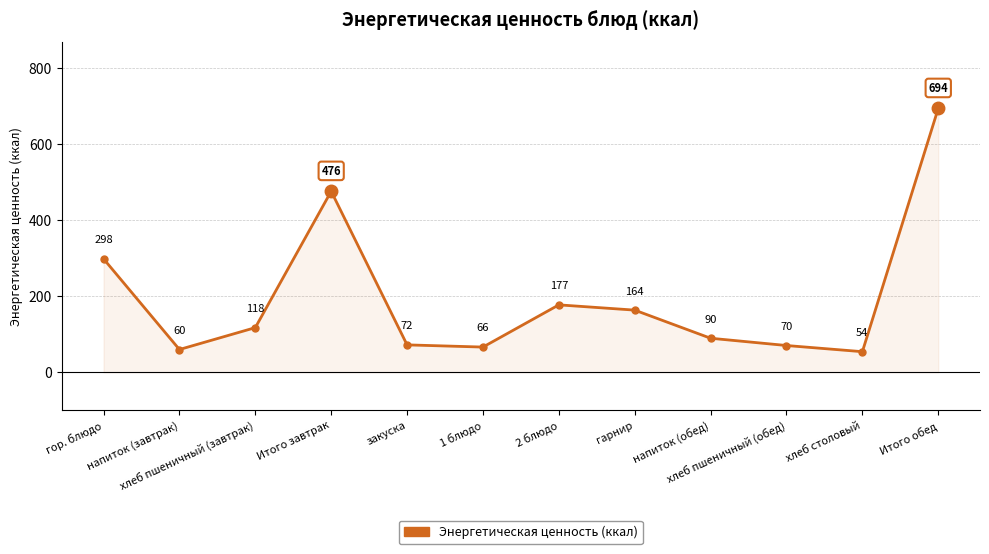

What is the change in value from гор. блюдо to Итого обед?

+395.4